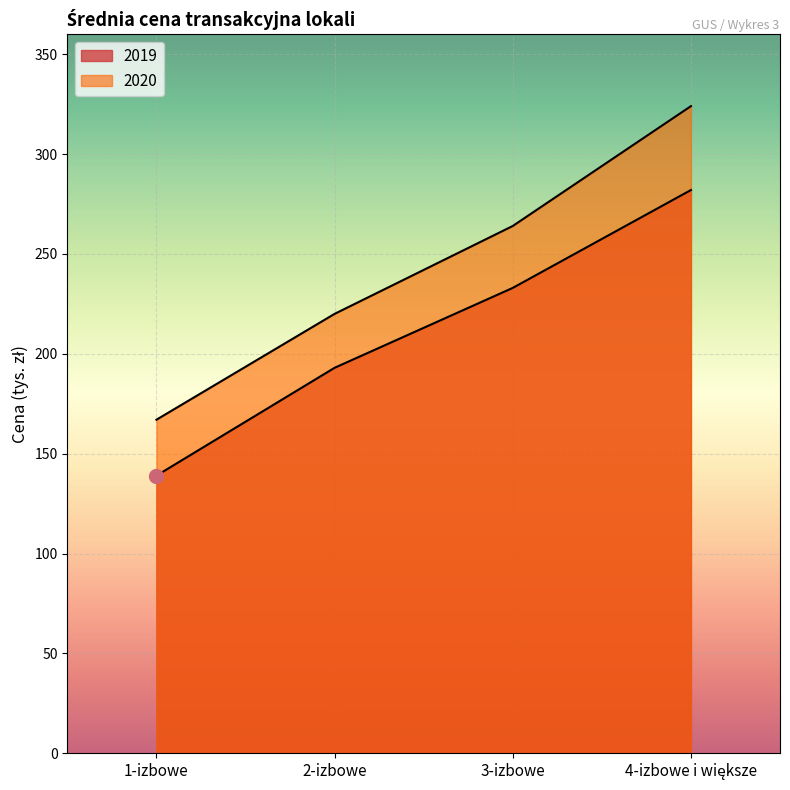

Count the number of categories in the chart.

4